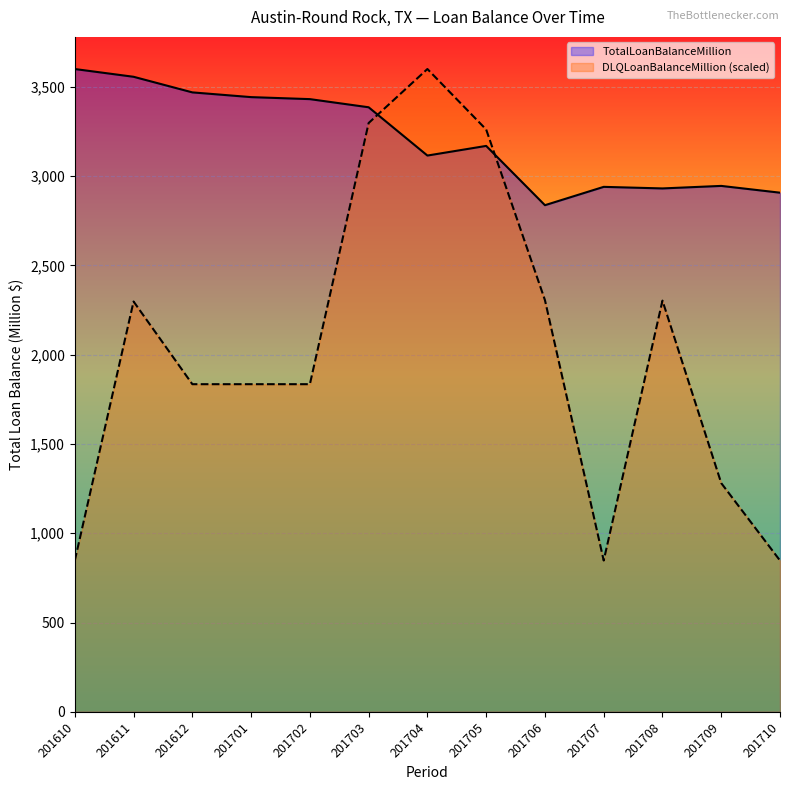

Which series changed the most between 201703 and 201704?

DLQLoanBalanceMillion